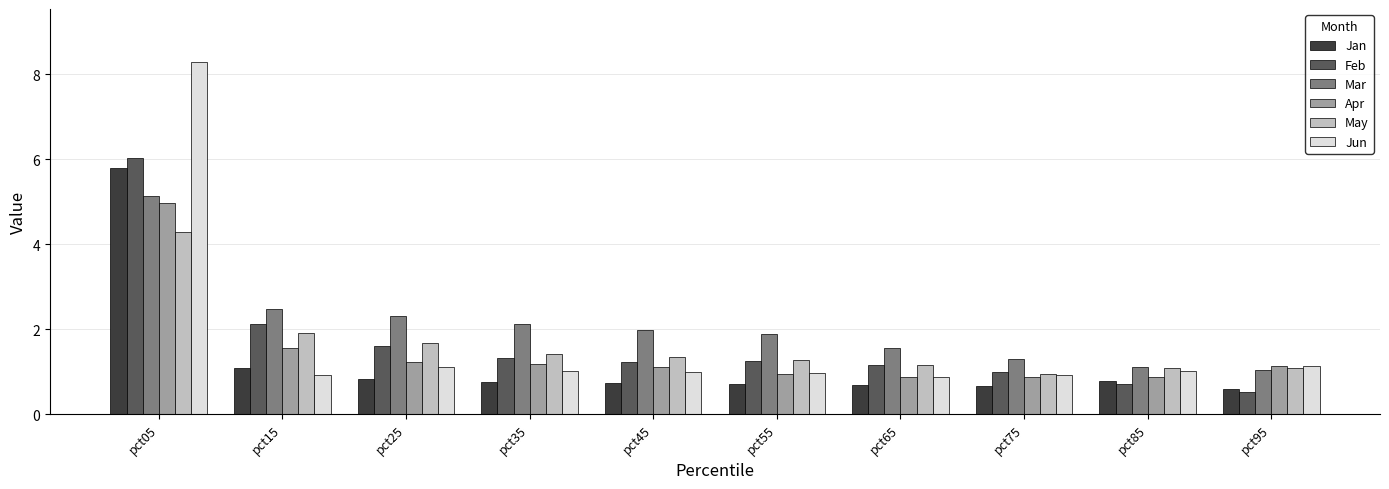

Are the bars grouped side by side (vs. stacked)?

Yes